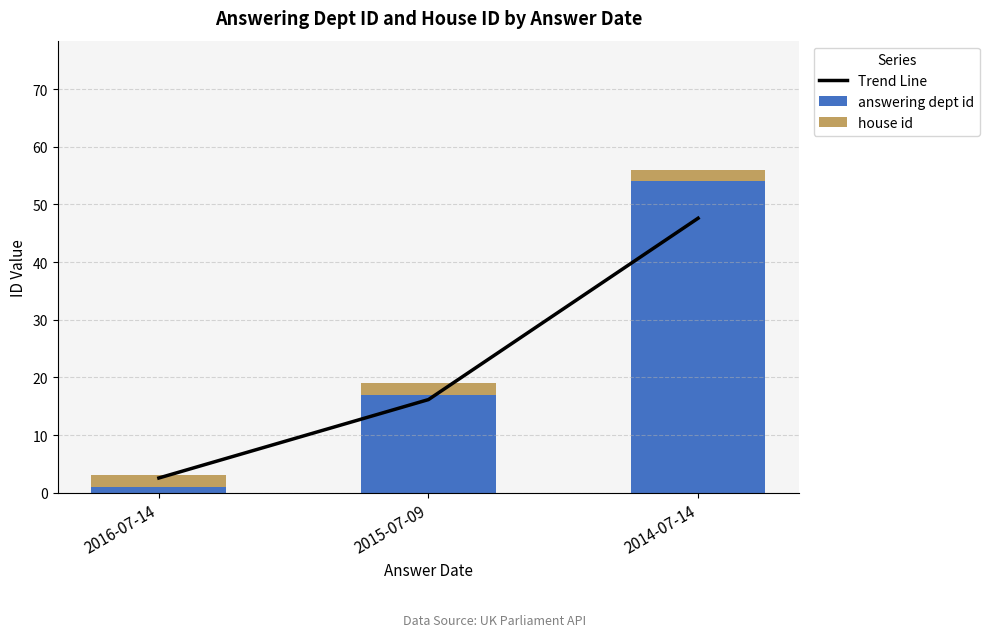

At how many categories does at least one series exceed 47?

1